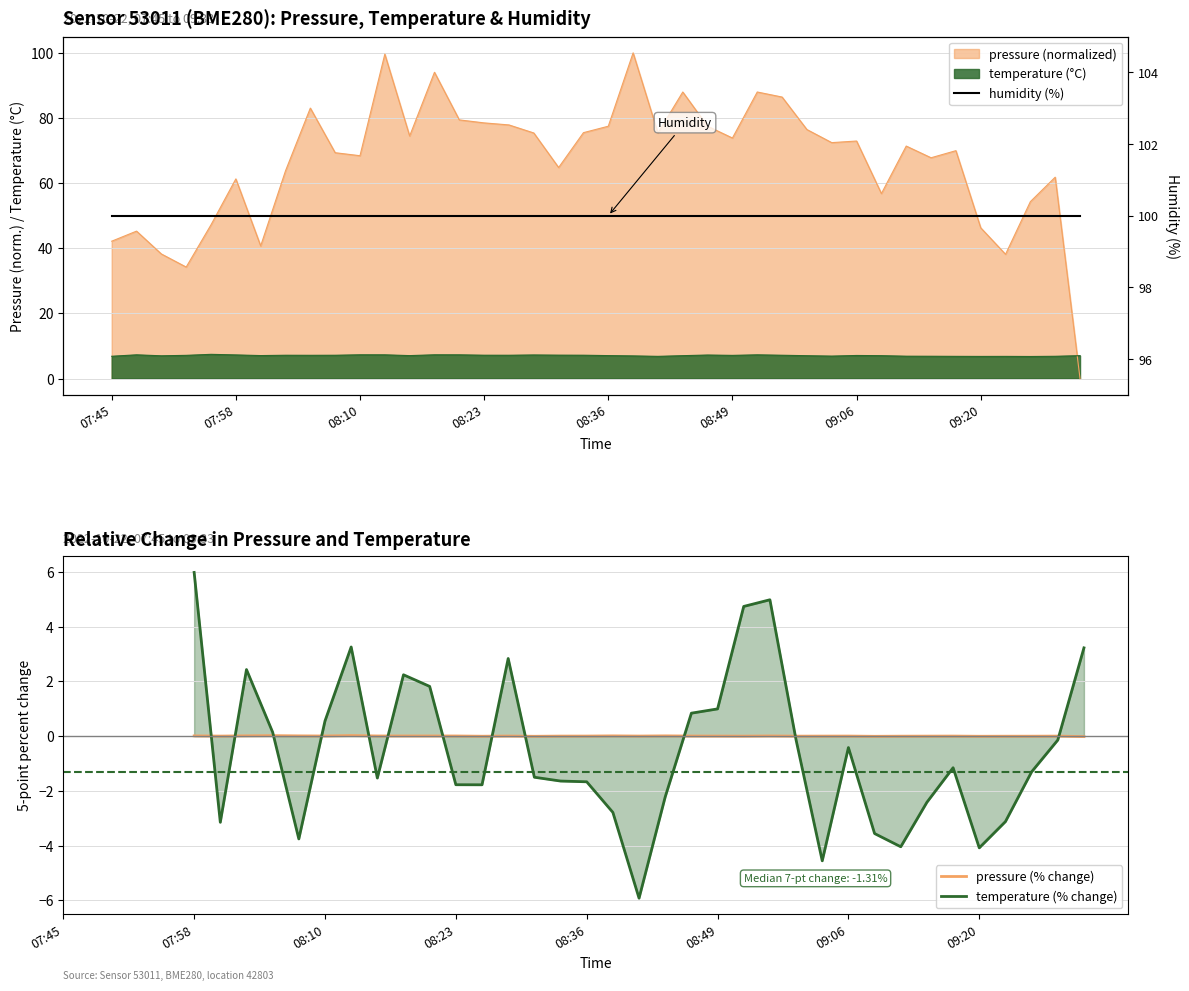

True or false: temperature (% change) and humidity (%) cross at least once.

False